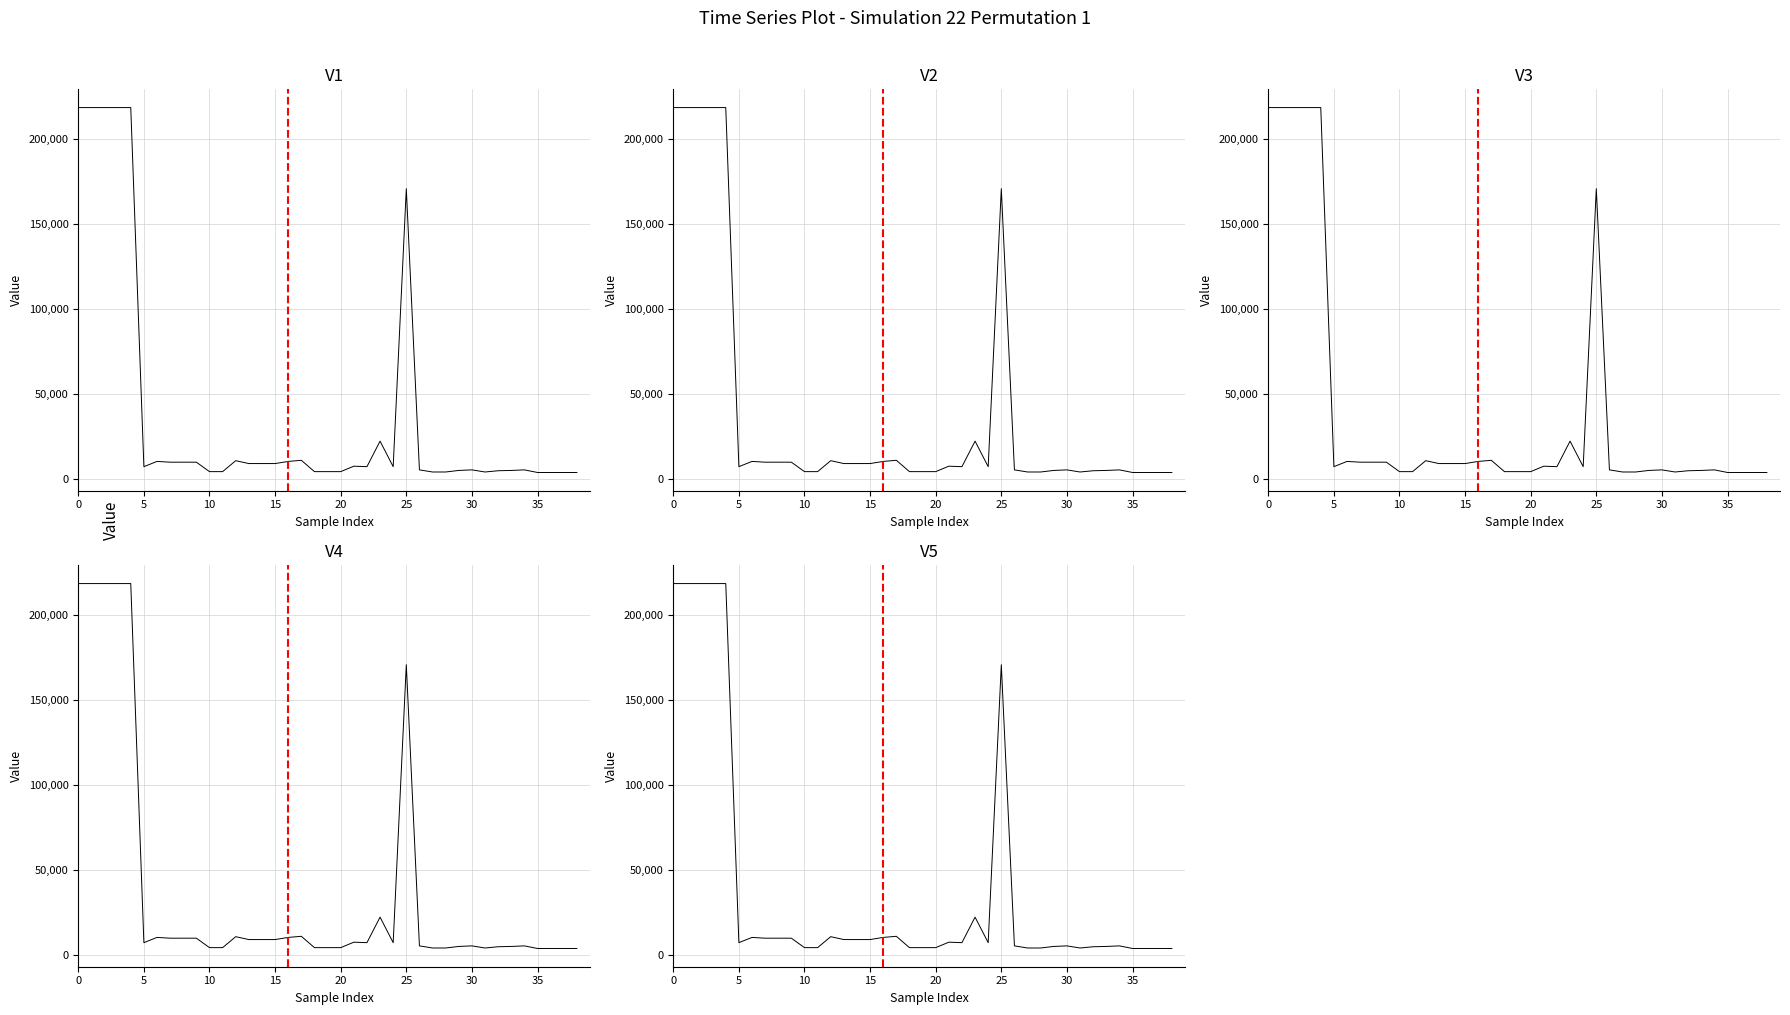

In V3, how many points are higher than both neighbors (excluding endpoints)?

8